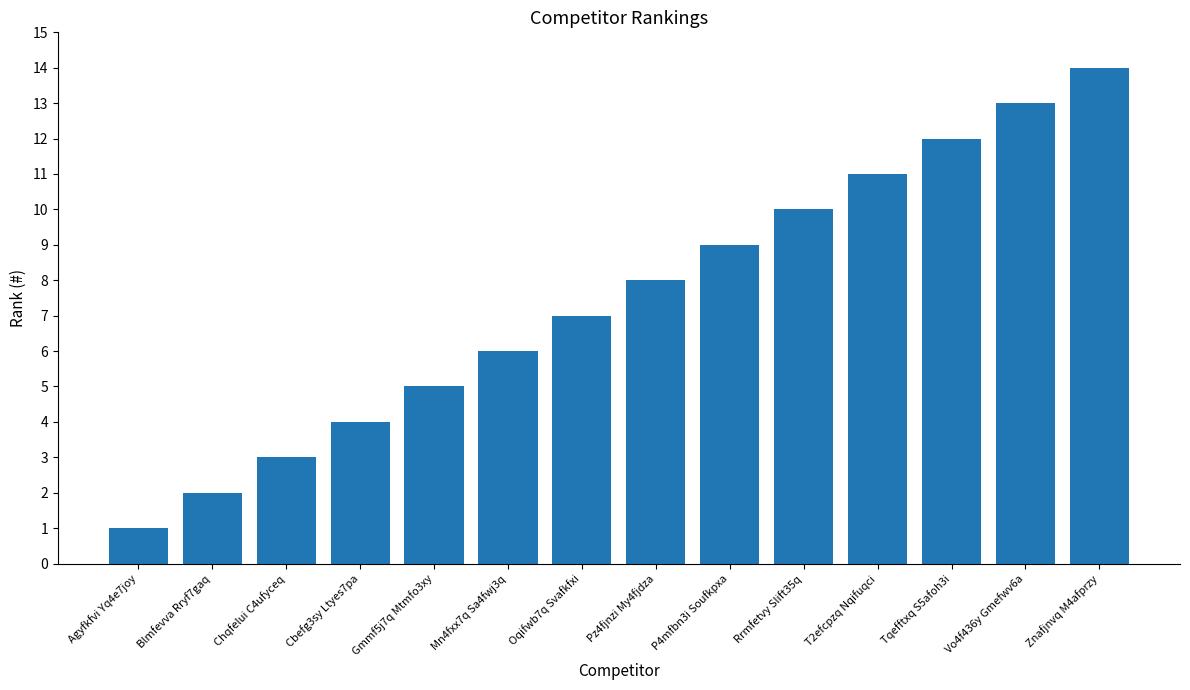

What is the change in value from Mn4fxx7q Sa4fwj3q to Vo4f436y Gmefwv6a?

+7